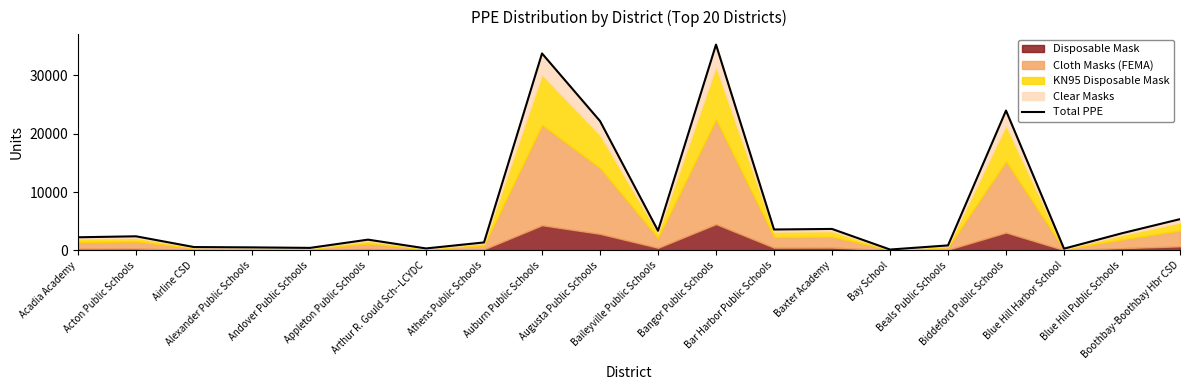

Reading left to right, what are all the values shown in this chart?

Acadia Academy=2238	Acton Public Schools=2403	Airline CSD=558	Alexander Public Schools=503	Andover Public Schools=417	Appleton Public Schools=1830	Arthur R. Gould Sch--LCYDC=322	Athens Public Schools=1351	Auburn Public Schools=33772	Augusta Public Schools=22175	Baileyville Public Schools=3353	Bangor Public Schools=35287	Bar Harbor Public Schools=3573	Baxter Academy=3667	Bay School=134	Beals Public Schools=841	Biddeford Public Schools=23973	Blue Hill Harbor School=283	Blue Hill Public Schools=2929	Boothbay-Boothbay Hbr CSD=5348